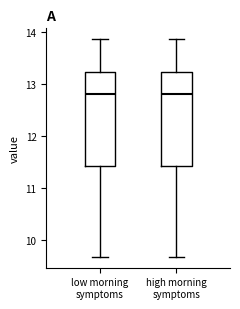

Reading left to right, read every box against the y-axis: the position of its median line, the range the box covers, and the ends of its whiskers. The values are not printed on the chart, so give them approximately, as read against the axis.

low morning symptoms: median 12.8, box 11.4 to 13.2, whiskers 9.7 to 13.9
high morning symptoms: median 12.8, box 11.4 to 13.2, whiskers 9.7 to 13.9